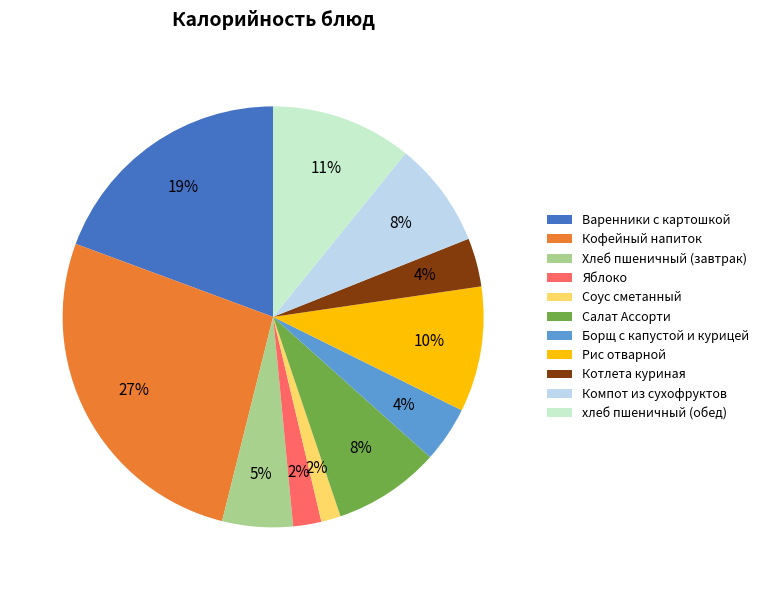

Do Компот из сухофруктов and Яблоко together represent more than half of the pie?

No